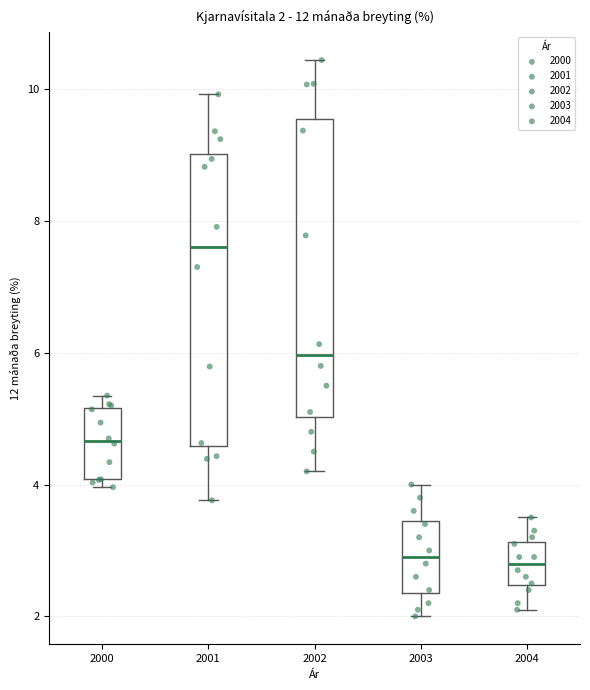

Which box's median line is the highest?

2001